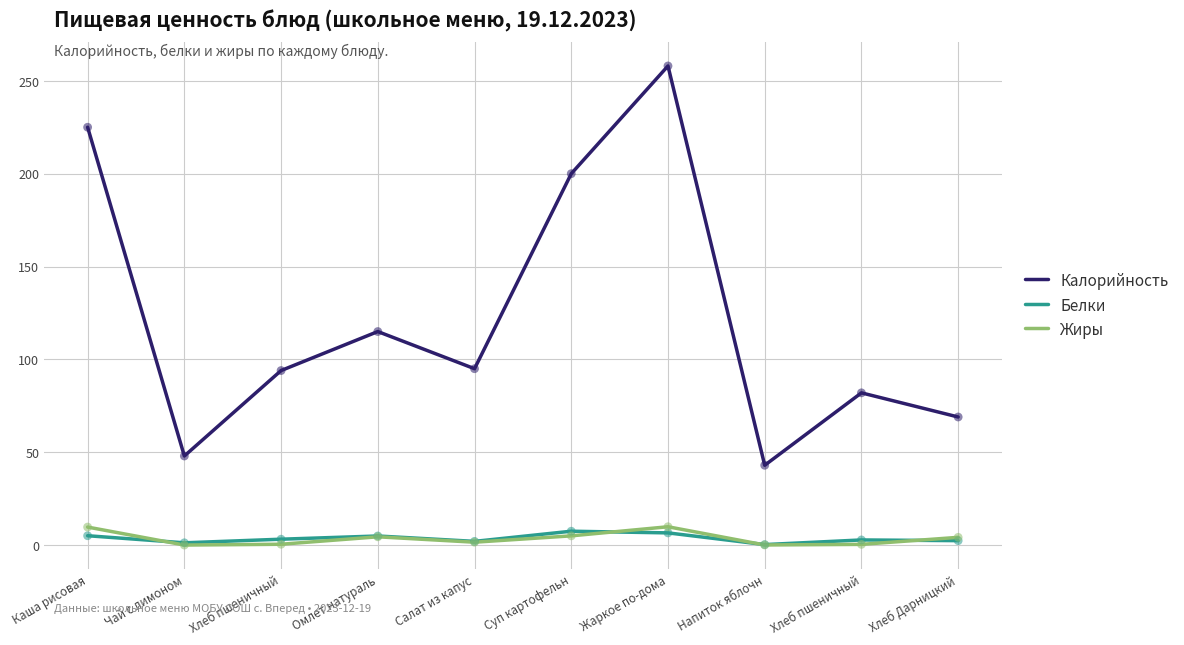

Which series has the largest total across all categories?

Калорийность